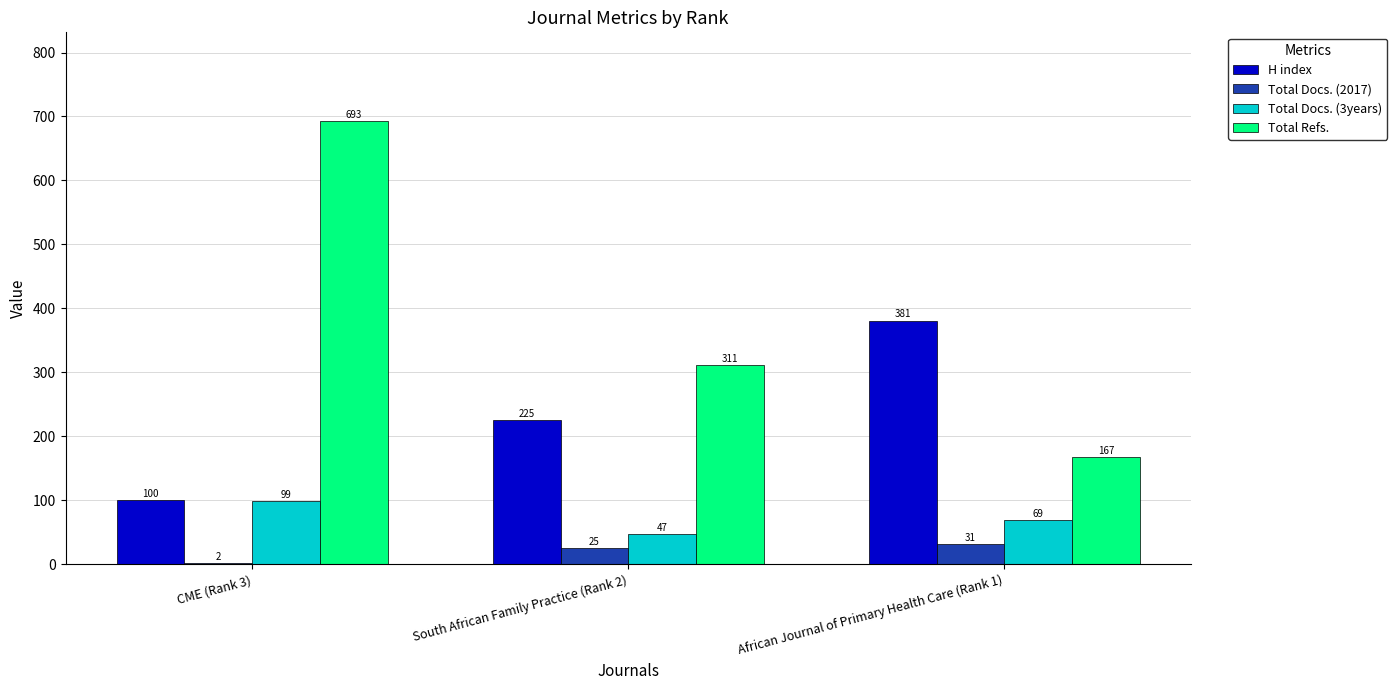

What is the greatest value displayed?

693